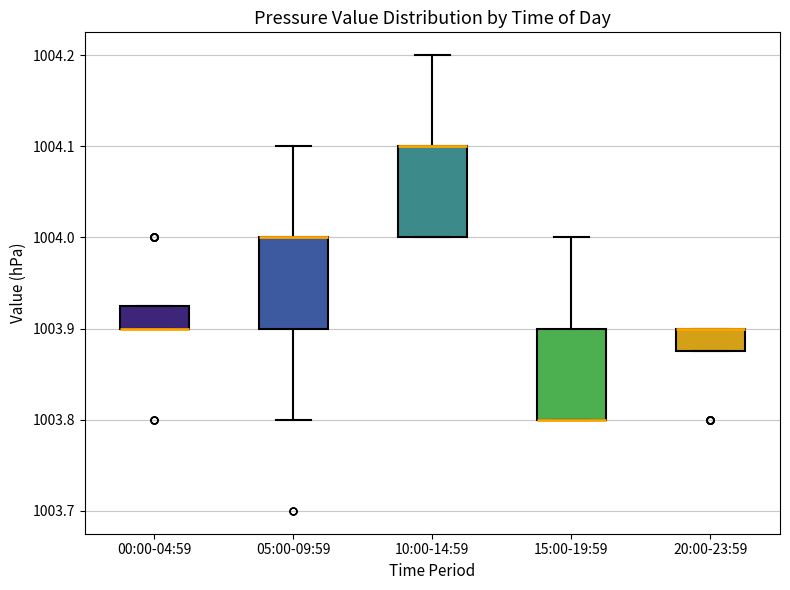

Reading left to right, transcribe this box plot: for each box, give where its median line is, the range the box spans, and where its two whiskers end, as read against the y-axis. The values are not printed on the chart, so give them approximately, as read against the axis.

00:00-04:59: median 1003.90 (drawn on the box's lower edge), box 1003.90 to 1003.93, whiskers 1003.90 to 1003.93
05:00-09:59: median 1004.00 (drawn on the box's upper edge), box 1003.90 to 1004.00, whiskers 1003.80 to 1004.10
10:00-14:59: median 1004.10 (drawn on the box's upper edge), box 1004.00 to 1004.10, whiskers 1004.00 to 1004.20
15:00-19:59: median 1003.80 (drawn on the box's lower edge), box 1003.80 to 1003.90, whiskers 1003.80 to 1004.00
20:00-23:59: median 1003.90 (drawn on the box's upper edge), box 1003.88 to 1003.90, whiskers 1003.88 to 1003.90